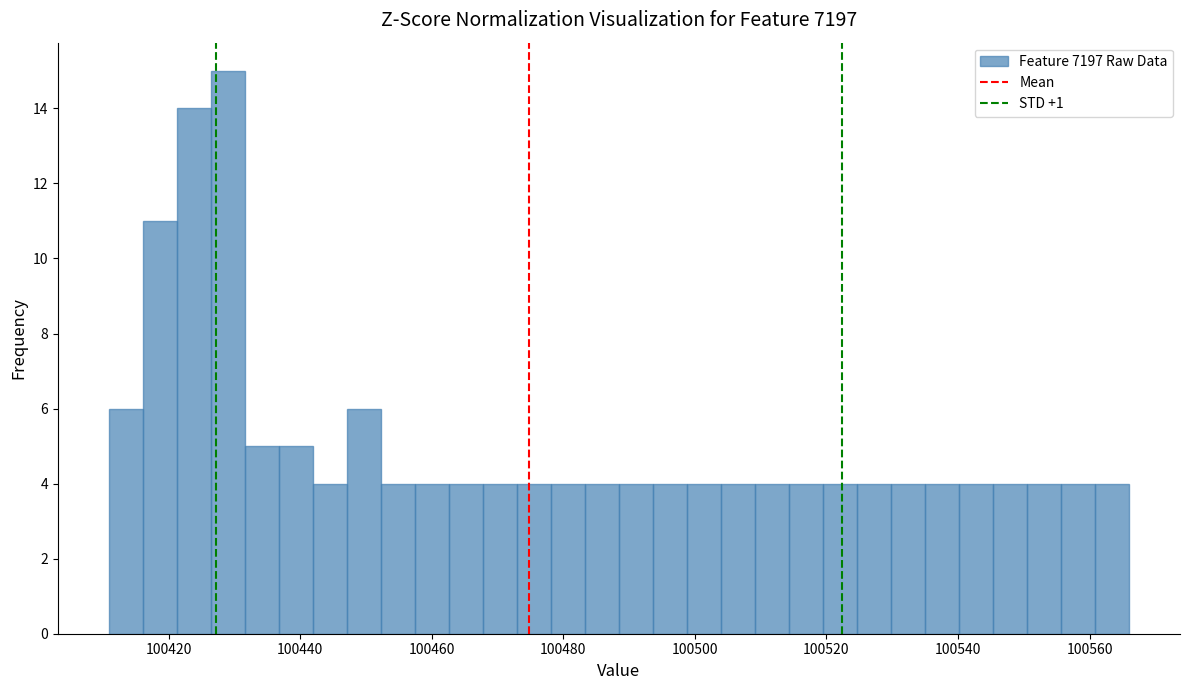

Read against the x-axis, roughly where is the centre of the tallest bar?

100428